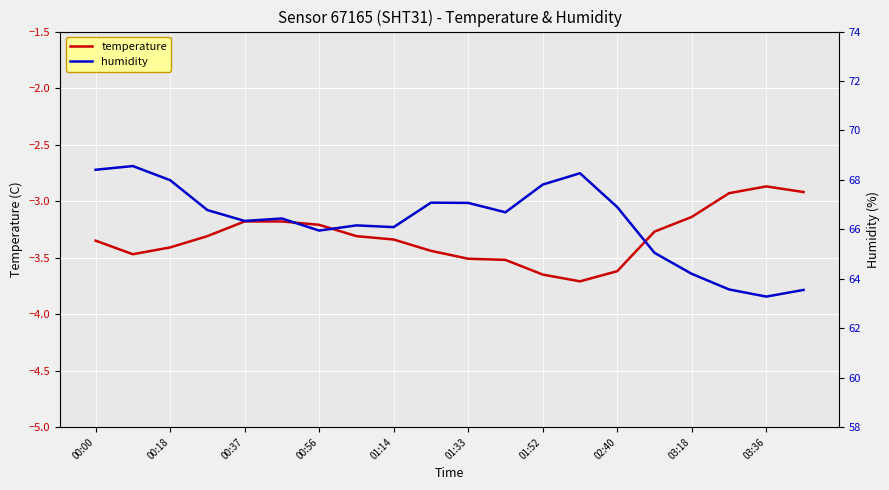

At which label does humidity first exceed 66?

00:00